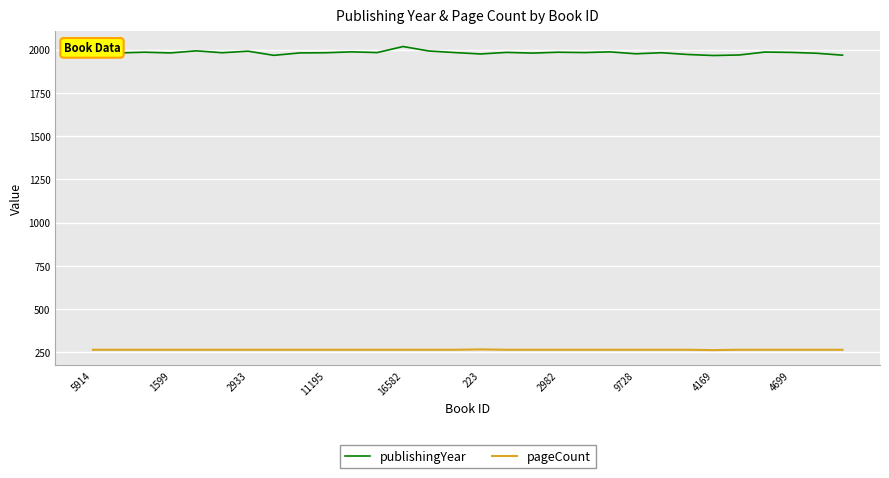

Is this an area chart (filled region under the line)?

No